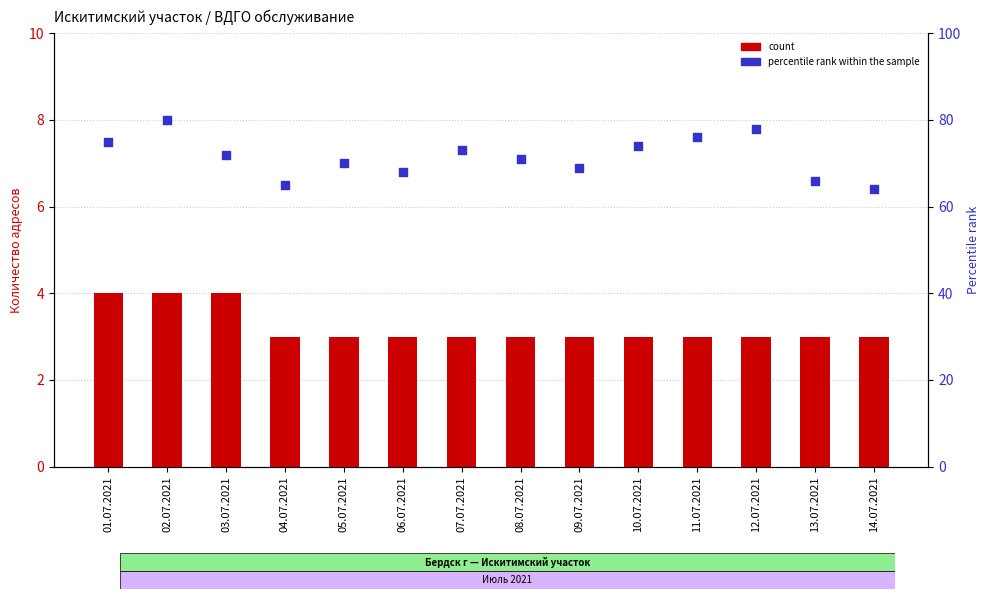

At which category is the sum across all series the highest?

02.07.2021